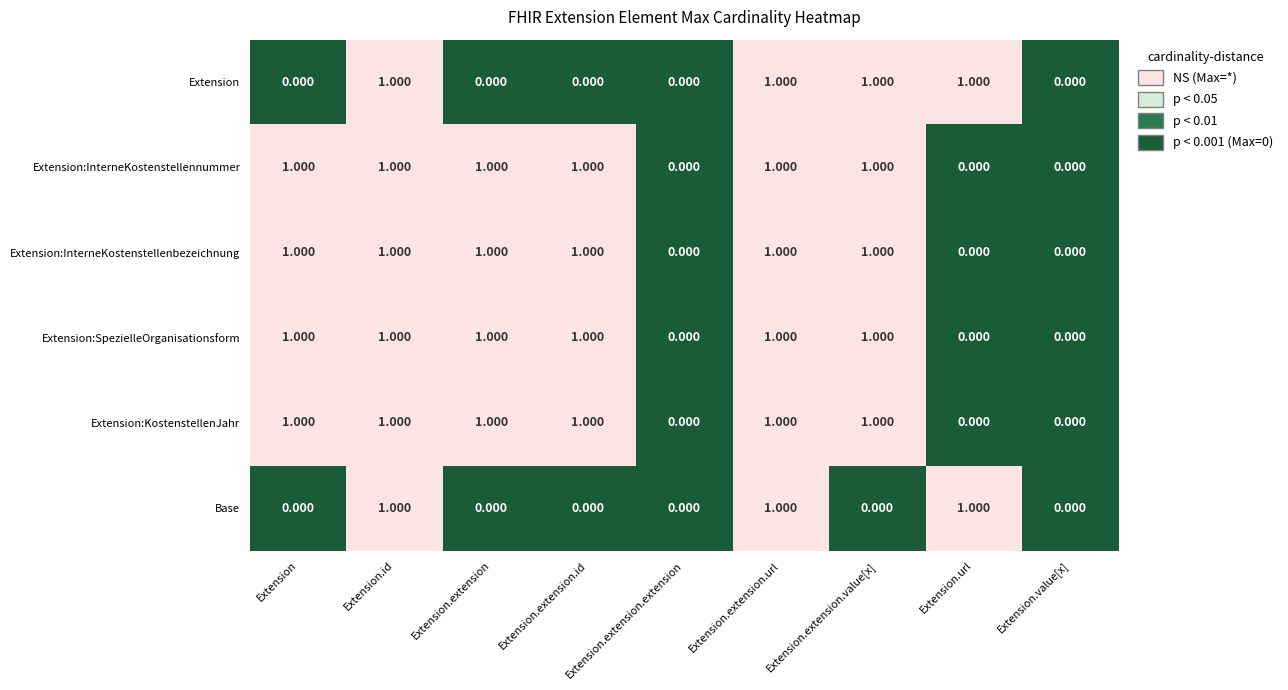

Is the value of Extension:SpezielleOrganisationsform at Extension.extension.extension greater than the value of Extension:KostenstellenJahr at Extension.extension.id?

No